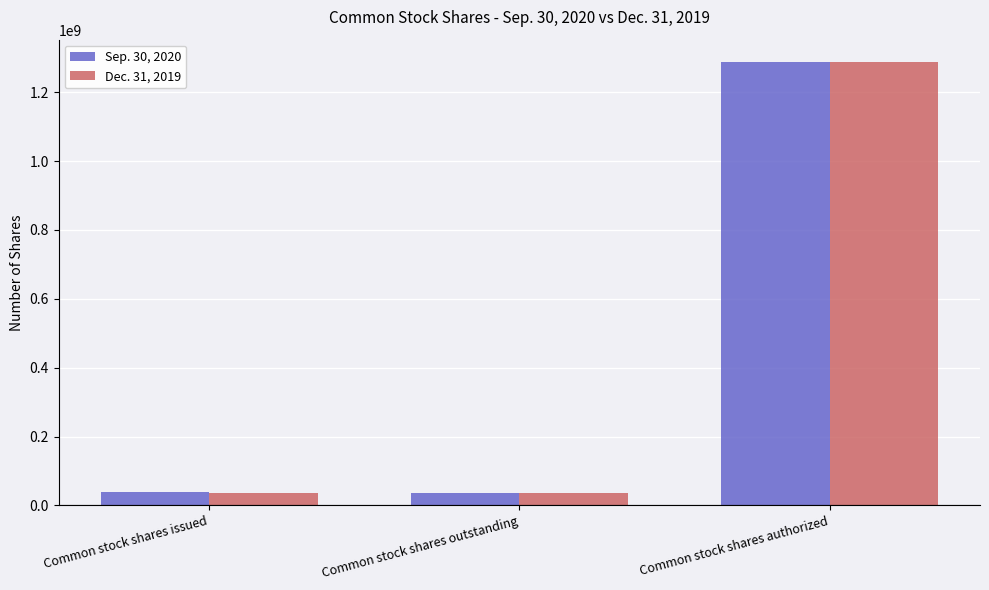

The Sep. 30, 2020 series shows 36791906 at Common stock shares outstanding. True or false?

True